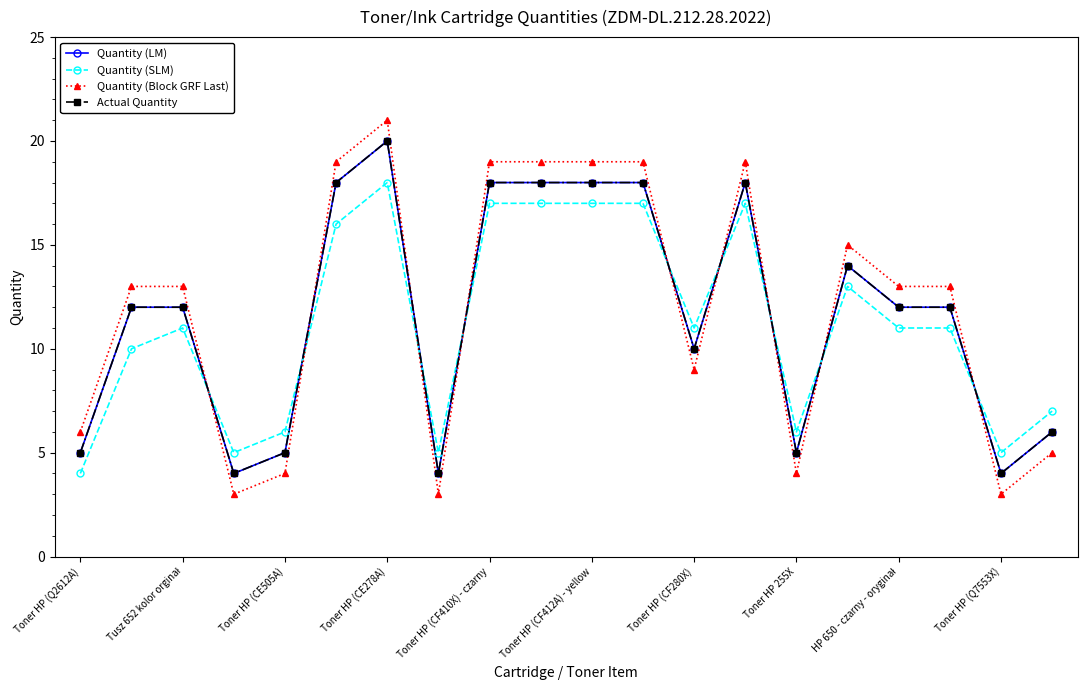

Does the chart display data point markers on the line(s)?

Yes